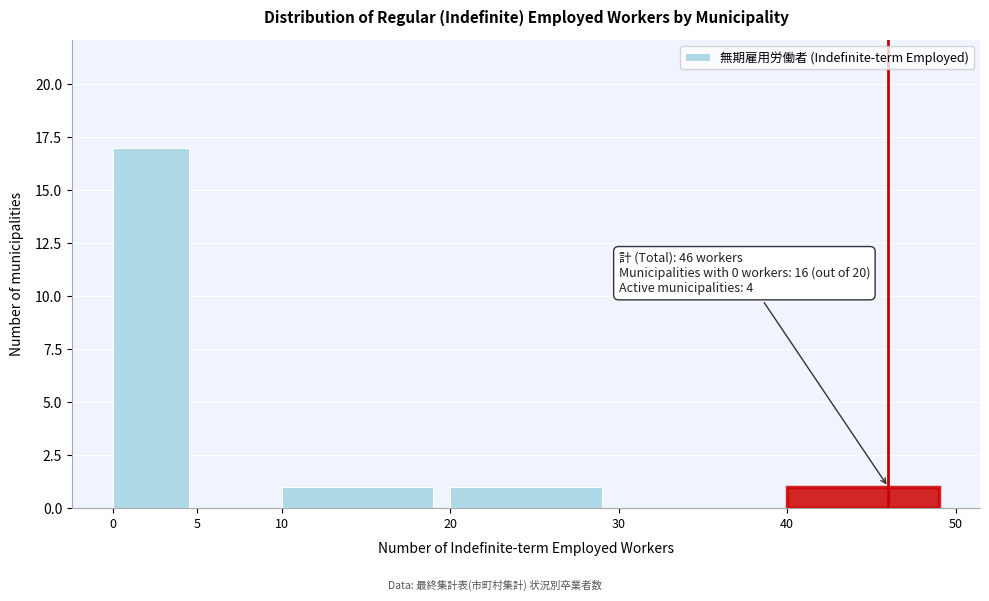

Which range on the x-axis has the tallest bar?

0 to 5